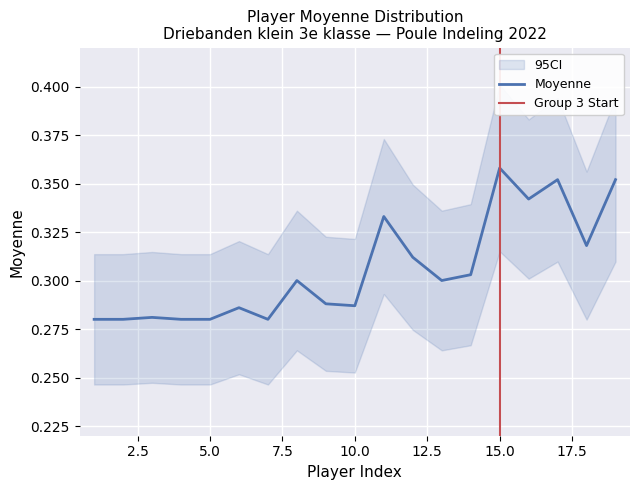

At which label is the value closest to 0?

1